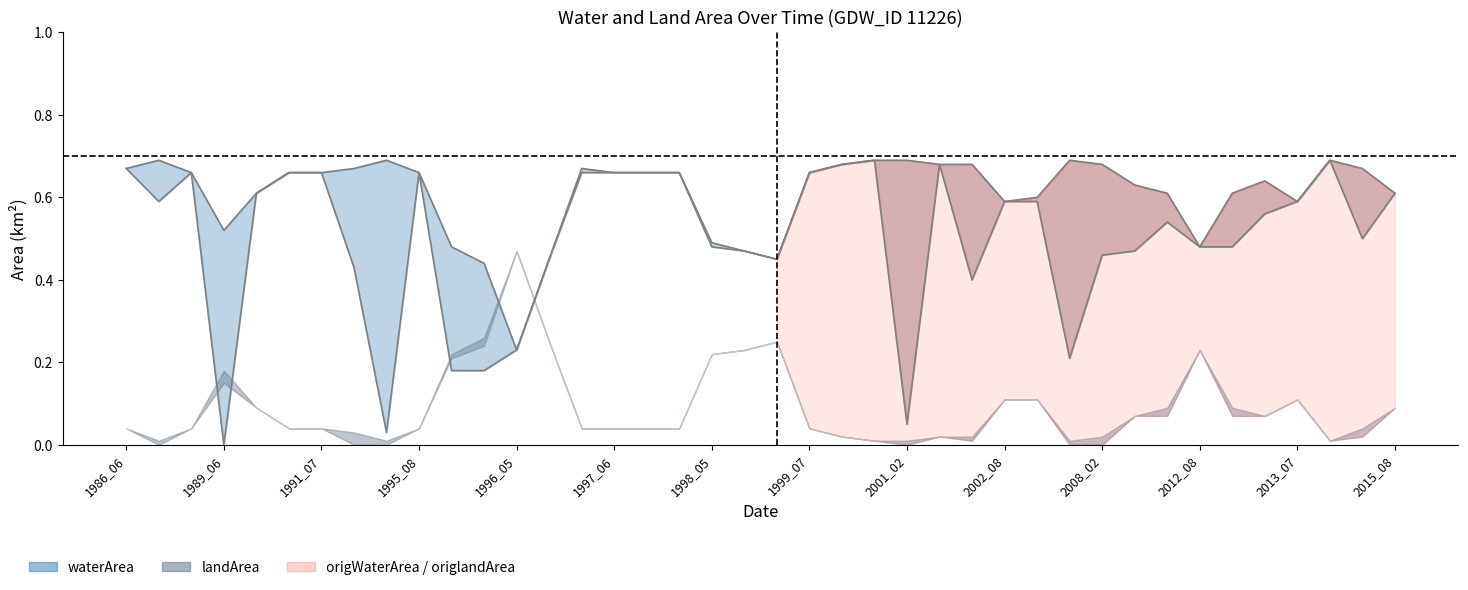

Which label corresponds to the largest value in the chart?

1987_03